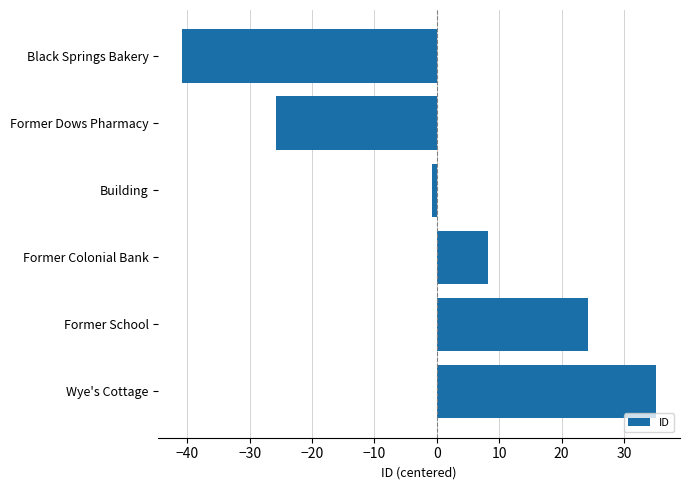

What is the greatest value displayed?

35.2